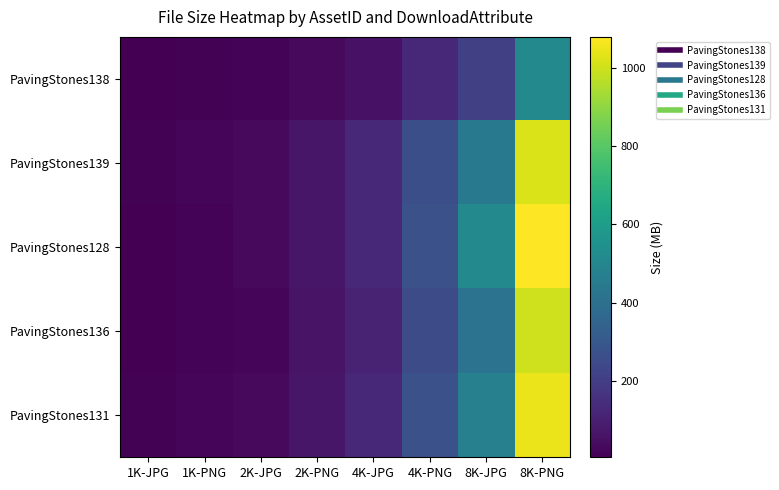

Reading left to right, transcribe all the data shown in this chart.

PavingStones138: 1K-JPG=5.2	1K-PNG=9.7	2K-JPG=15.5	2K-PNG=33.7	4K-JPG=55.6	4K-PNG=128.9	8K-JPG=210.2	8K-PNG=508.6
PavingStones139: 1K-JPG=9.8	1K-PNG=18.6	2K-JPG=33.5	2K-PNG=68.7	4K-JPG=123.5	4K-PNG=264.9	8K-JPG=438.9	8K-PNG=1018.8
PavingStones128: 1K-JPG=8.3	1K-PNG=17.6	2K-JPG=31.8	2K-PNG=68.2	4K-JPG=127.8	4K-PNG=271.4	8K-JPG=510.2	8K-PNG=1078.7
PavingStones136: 1K-JPG=6.4	1K-PNG=15.9	2K-JPG=25.3	2K-PNG=63.1	4K-JPG=106.1	4K-PNG=253.7	8K-JPG=413.4	8K-PNG=999.8
PavingStones131: 1K-JPG=9.5	1K-PNG=18.5	2K-JPG=33.2	2K-PNG=68.9	4K-JPG=126.7	4K-PNG=270.4	8K-JPG=471.0	8K-PNG=1047.2